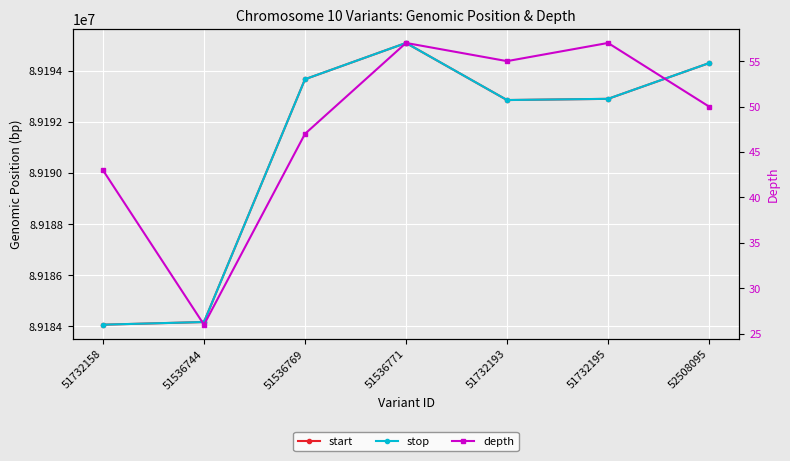

True or false: stop and start cross at least once.

False